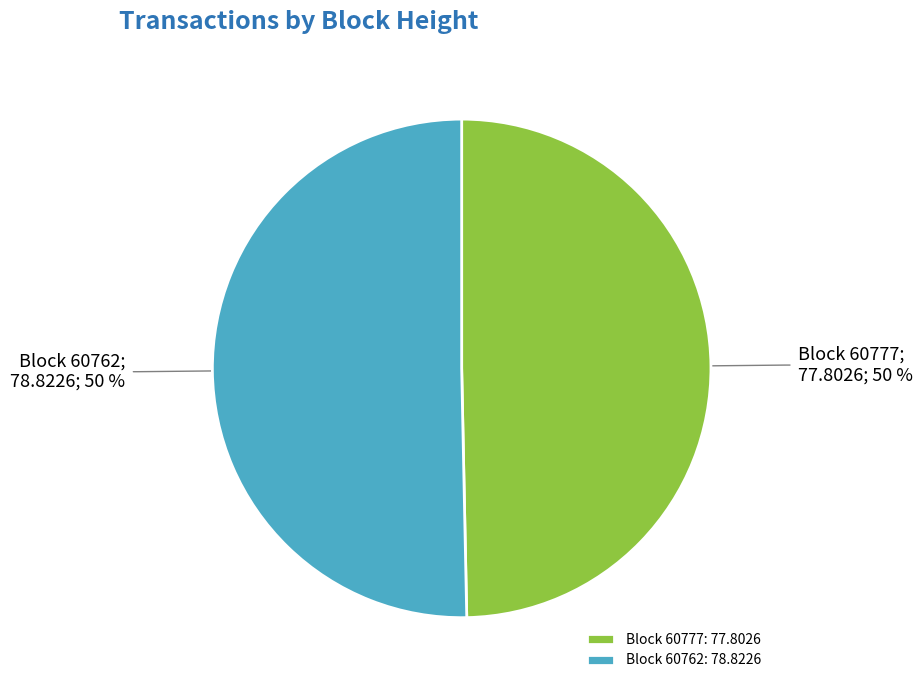

How many slices are in this pie chart?

2